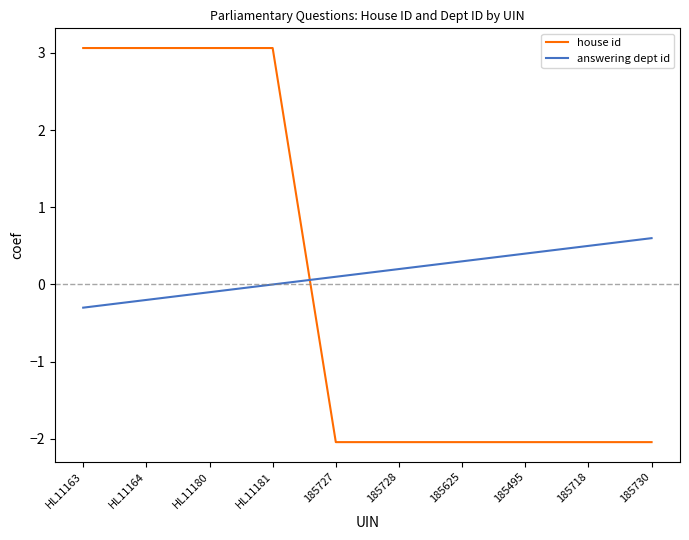

How many lines are shown in the chart?

2